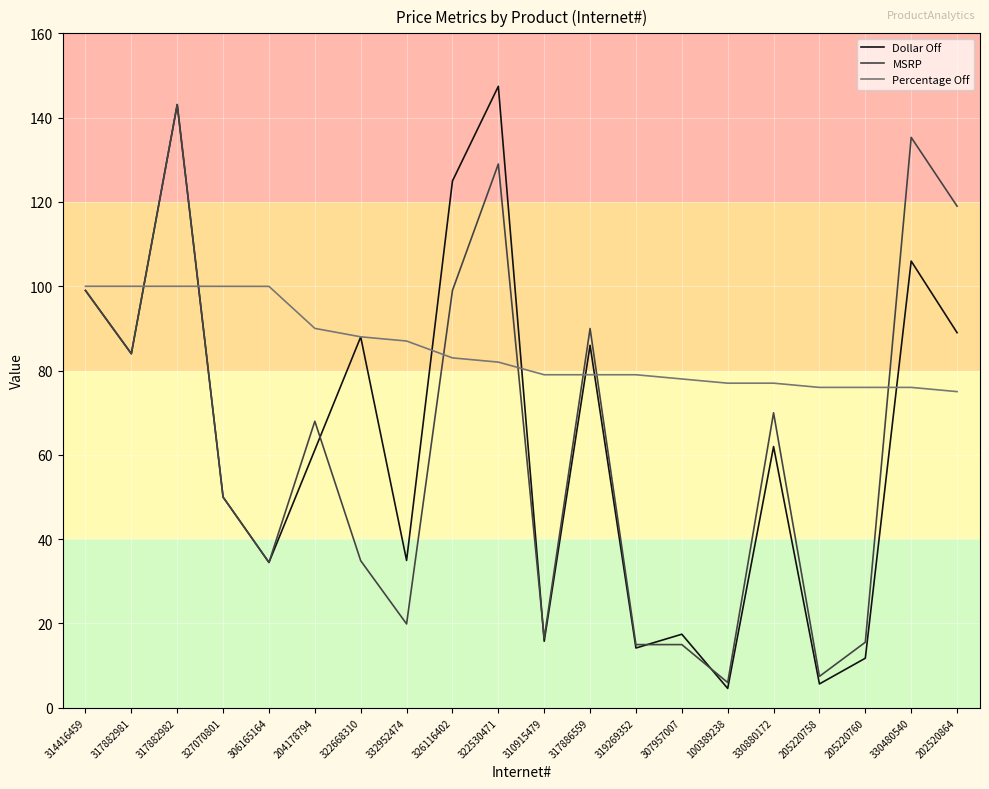

Is it true that MSRP equals 6.0 at 100389238?

True